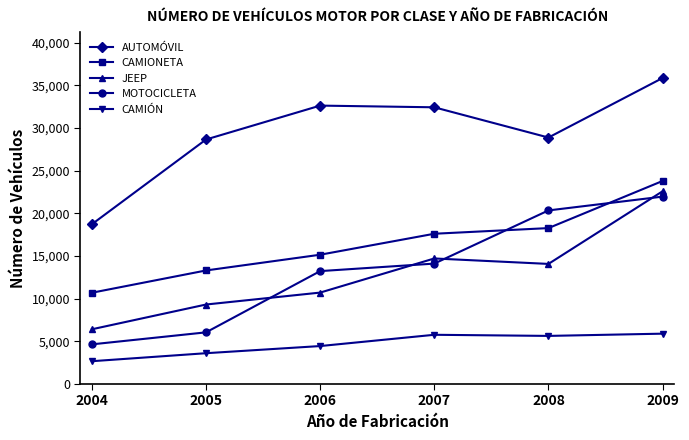

At which label does MOTOCICLETA reach its minimum?

2004